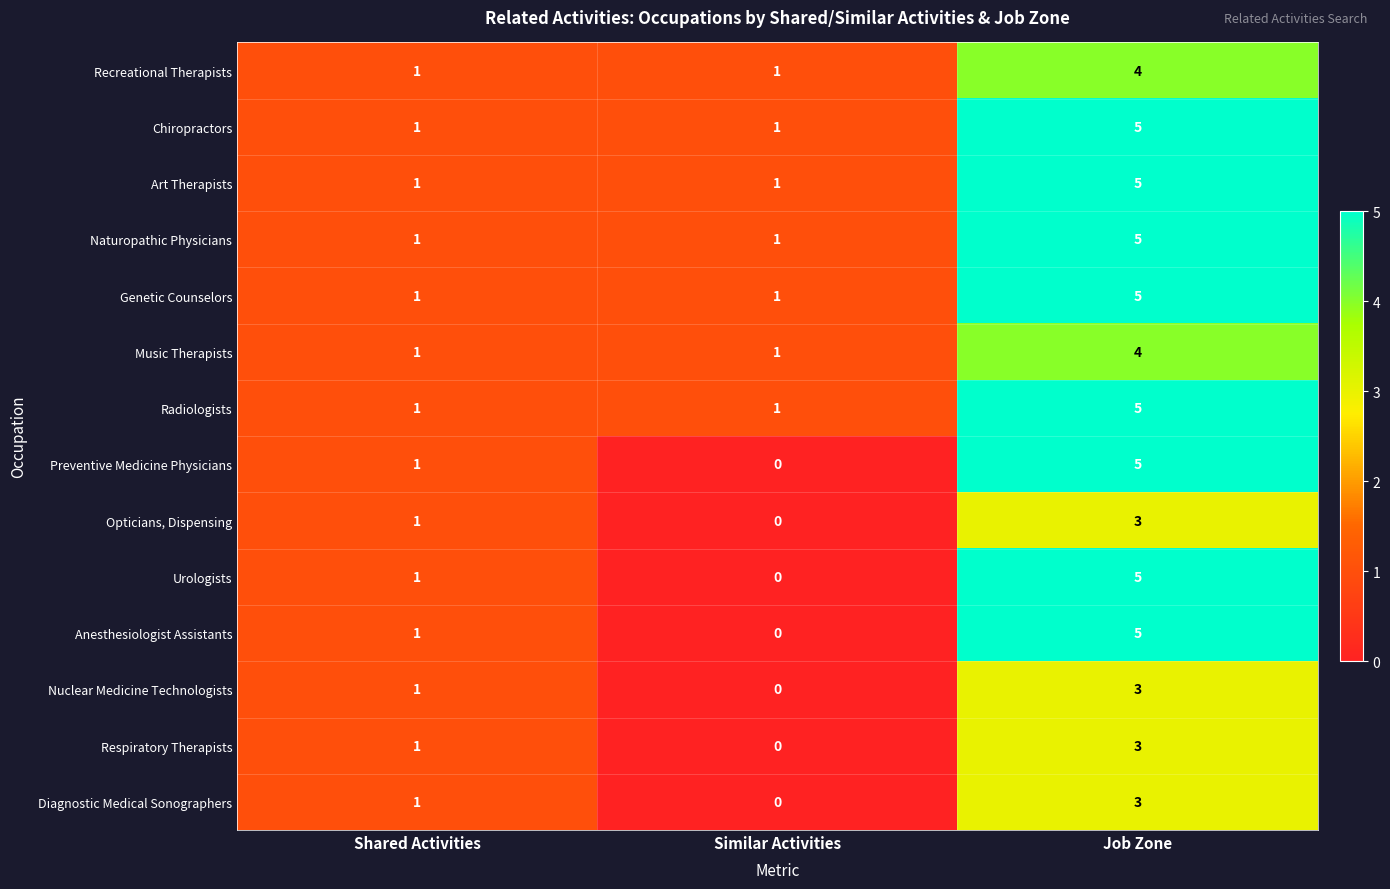

What is the difference between the maximum and second lowest values in the Art Therapists series?

4